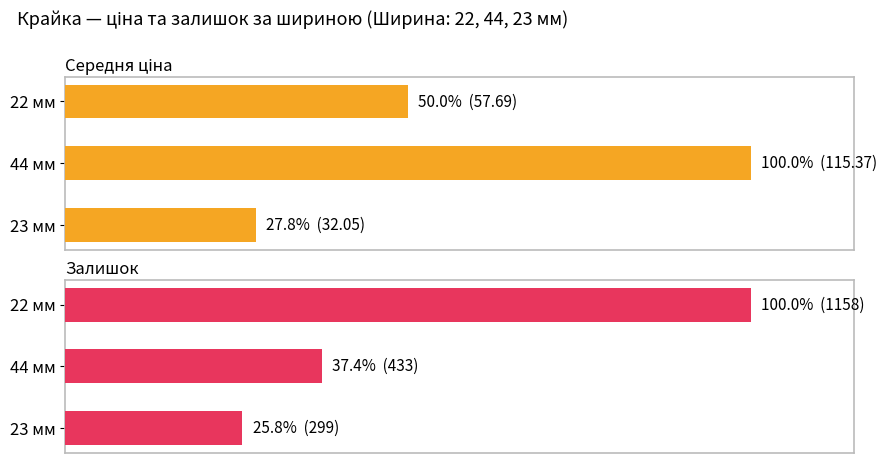

What is the difference between the maximum and second lowest values in the Середня ціна series?

50.0